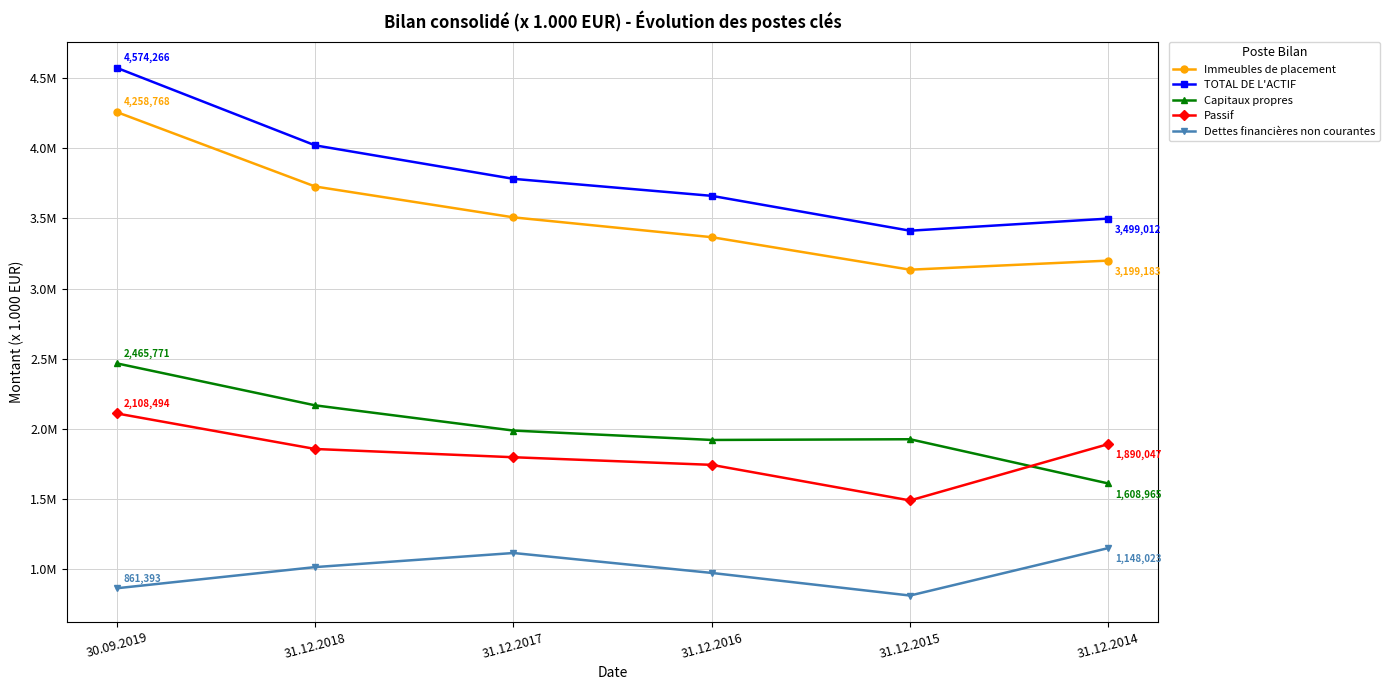

True or false: Immeubles de placement and Capitaux propres cross at least once.

False